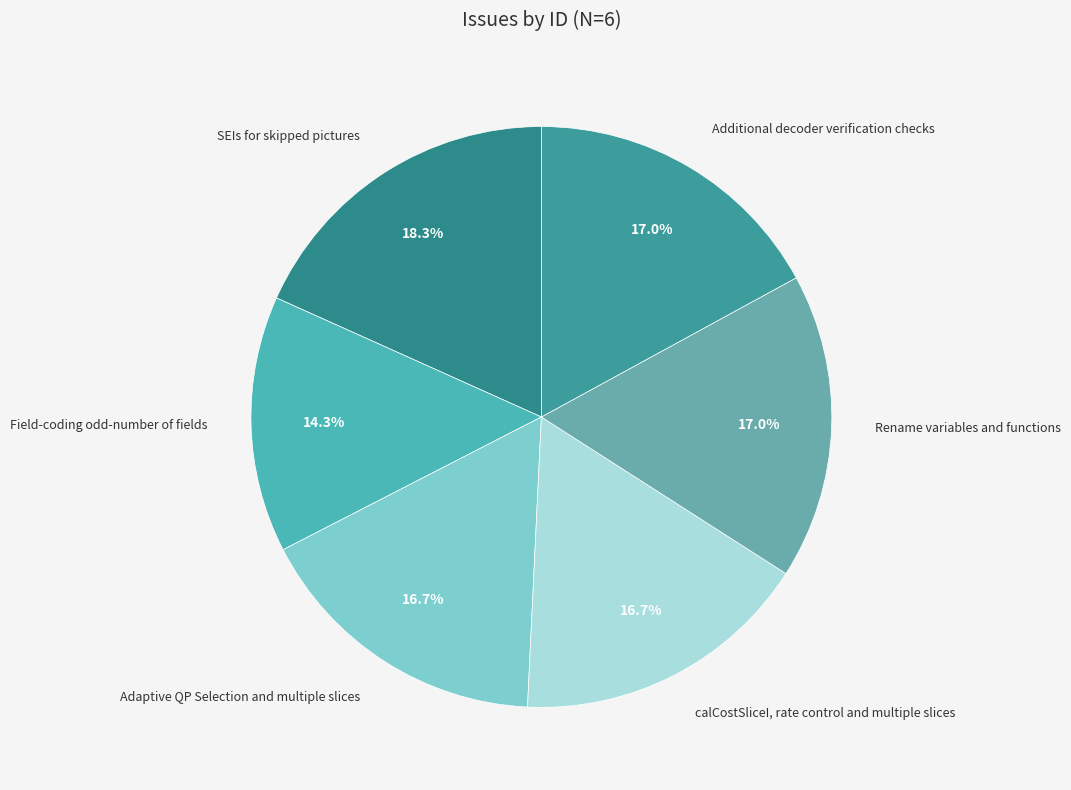

Count the number of slices in the pie.

6